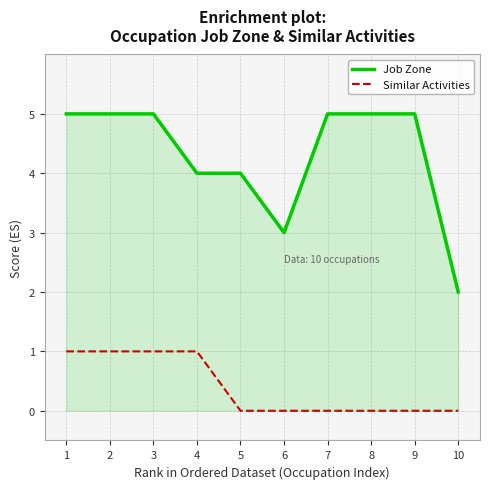

What are all the series names shown in the legend?

Job Zone, Similar Activities